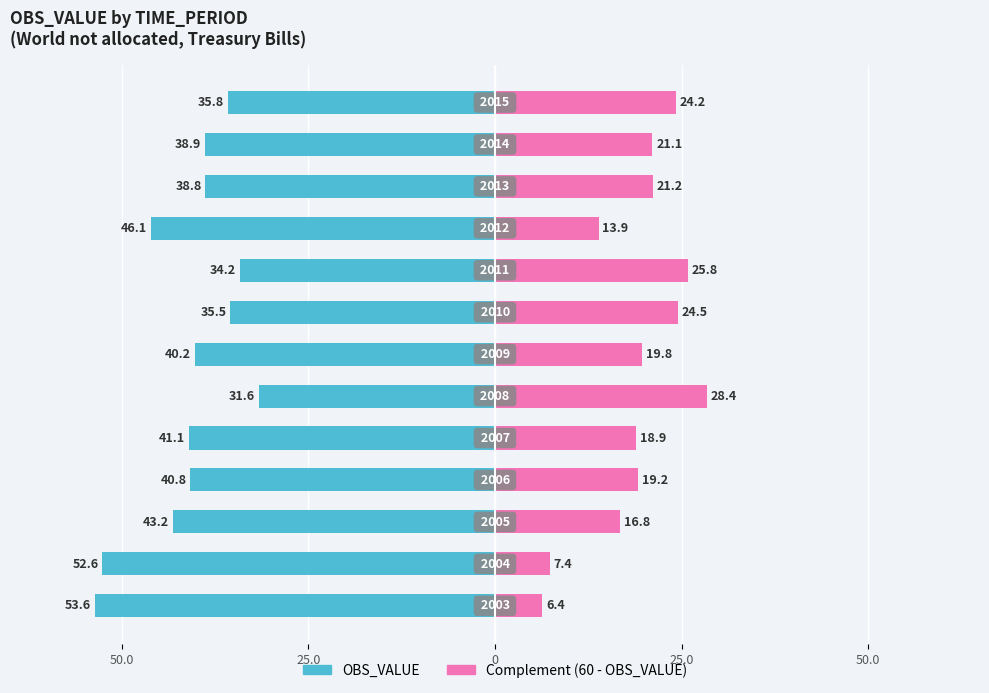

Rank the series at 25.0 from highest to lowest value.

Complement (60 - OBS_VALUE), OBS_VALUE